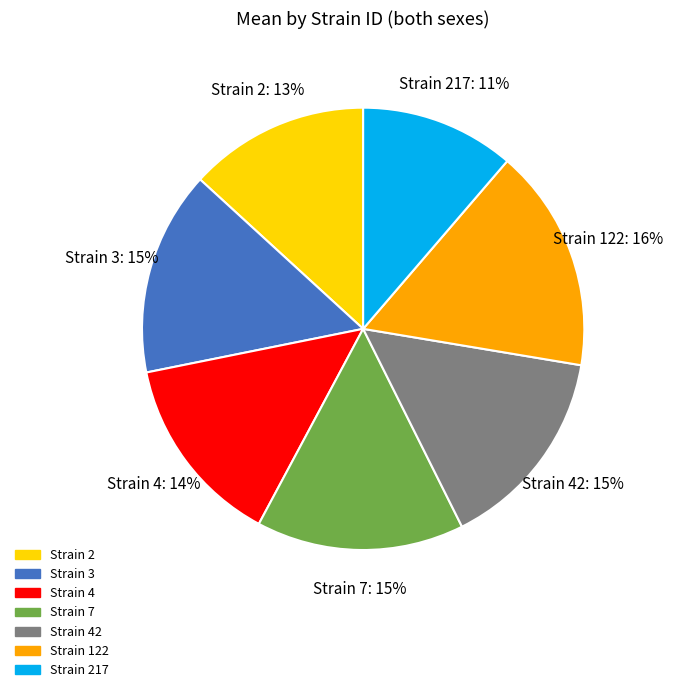

What is the ratio of the value at Strain 7 to the value at Strain 122?

0.9